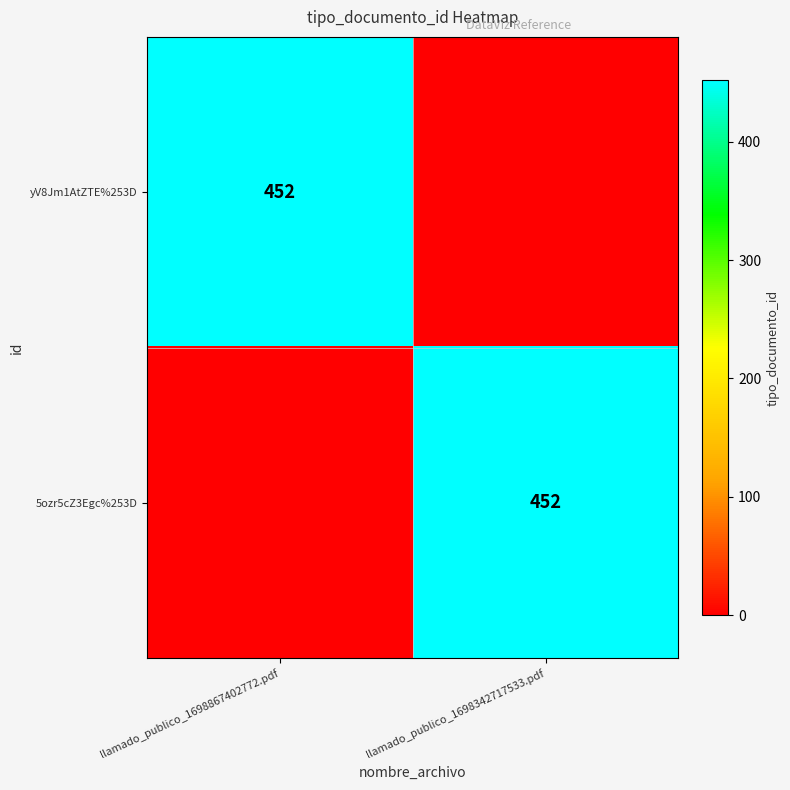

The value of 5ozr5cZ3Egc%253D at llamado_publico_1698342717533.pdf is 268. True or false?

False